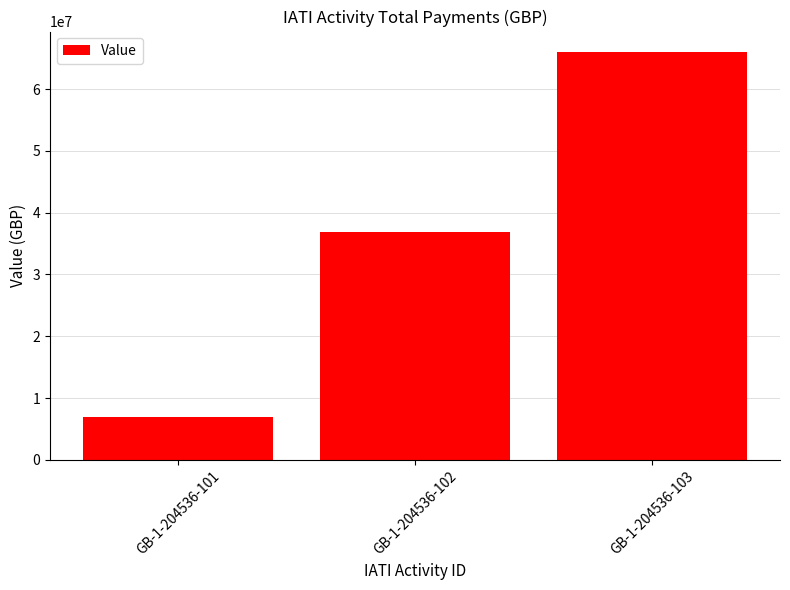

Is it true that the value at GB-1-204536-101 is 7000000?

True